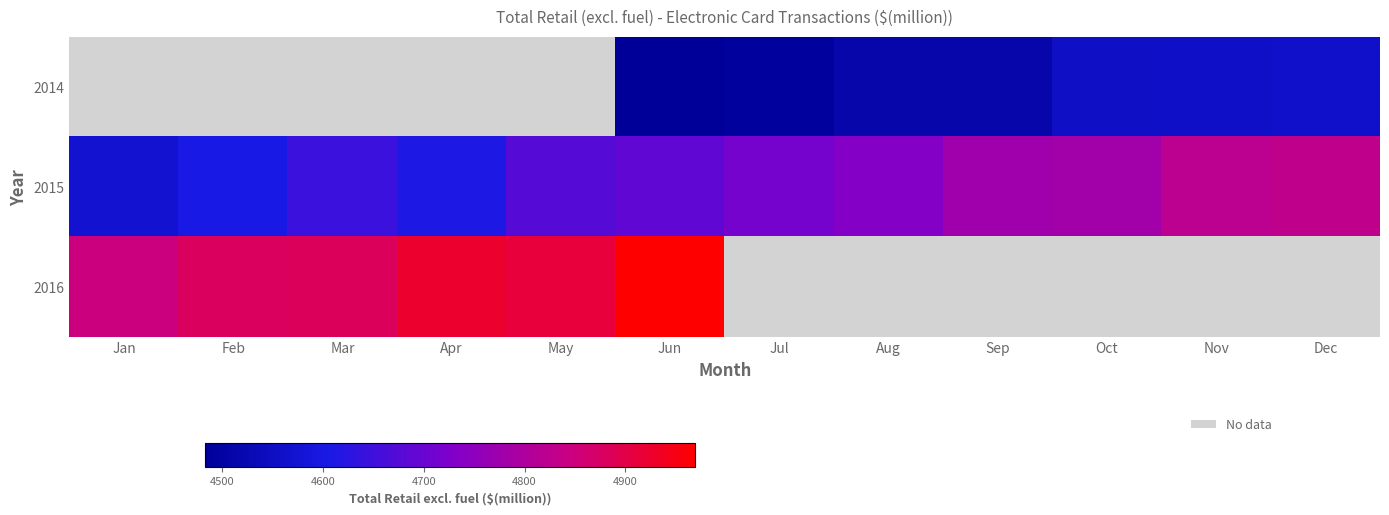

Which has a higher value, May or Jan?

May